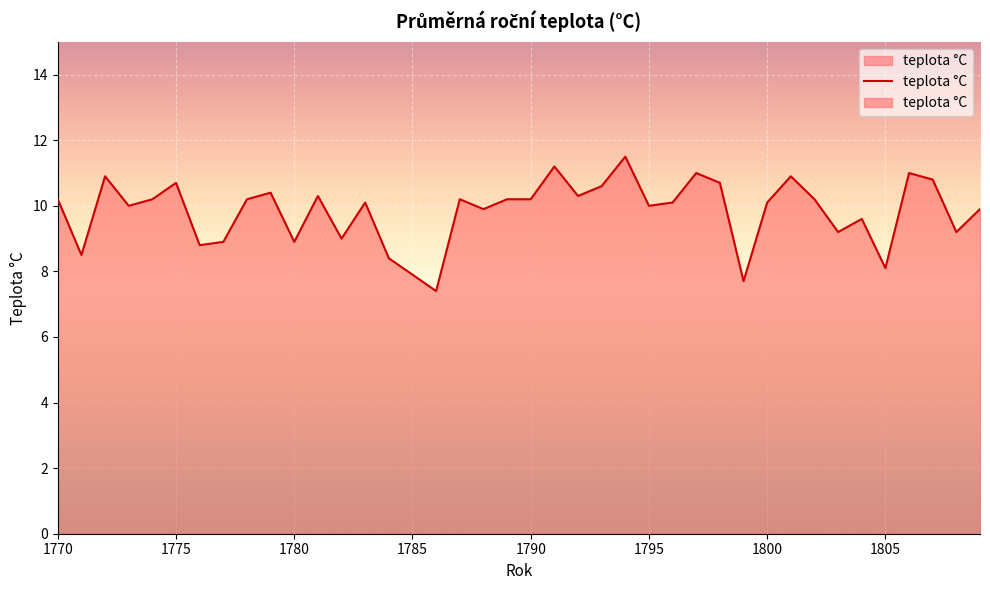

True or false: the data has more than 2 interior local peaks.

True